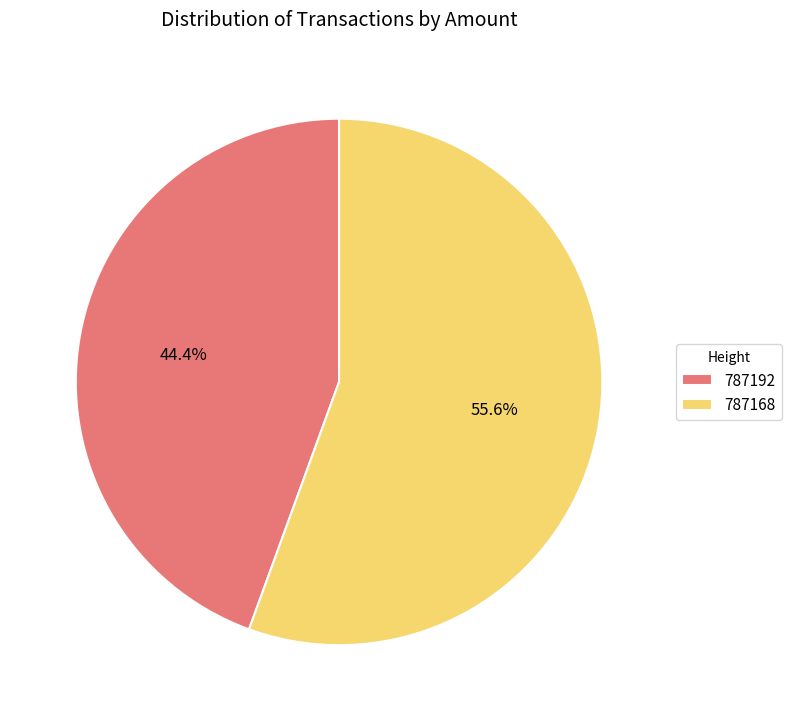

Which has a higher value, 787168 or 787192?

787168